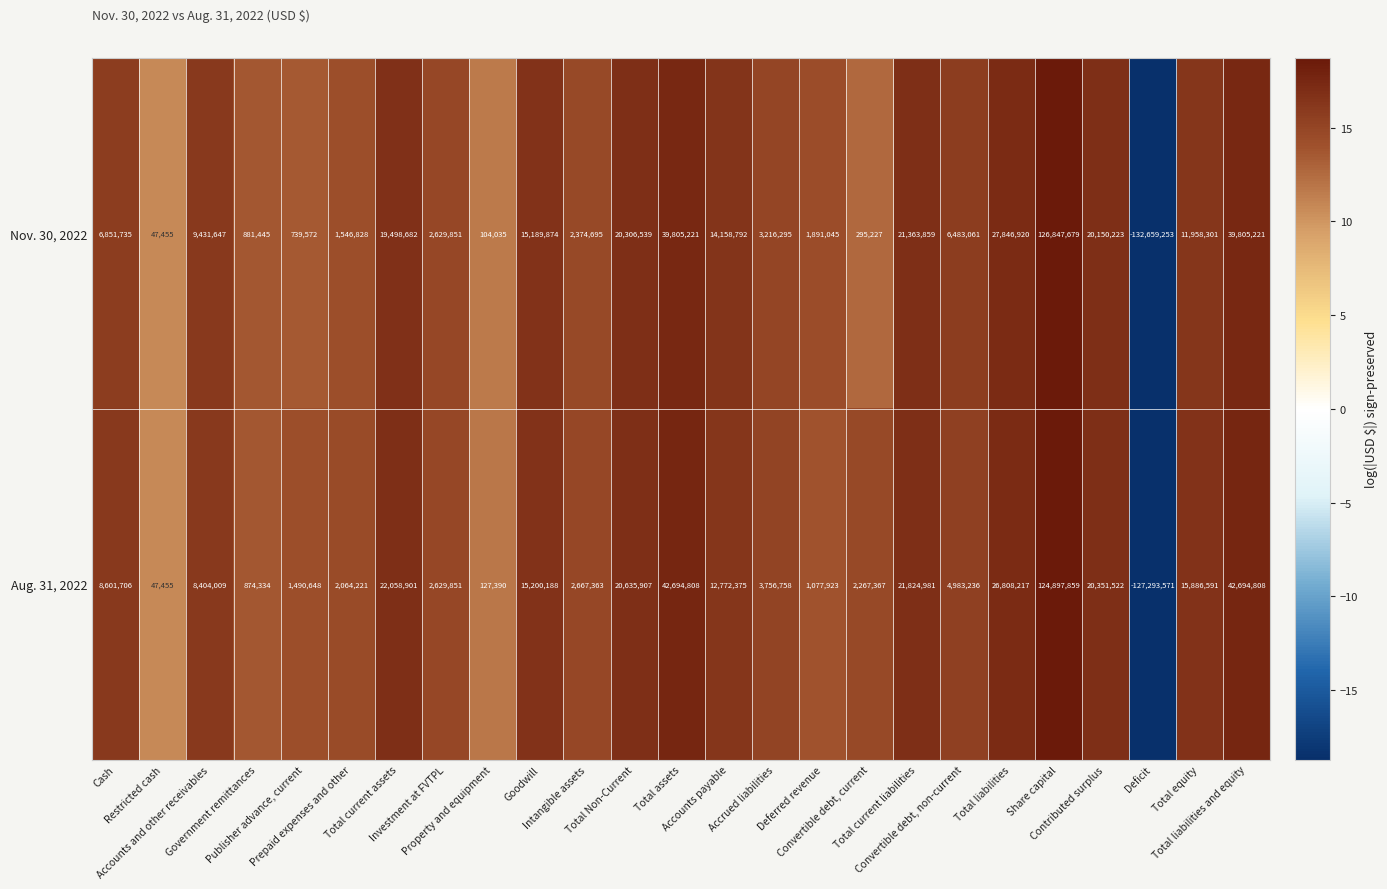

What is the smallest value displayed?

-132659253